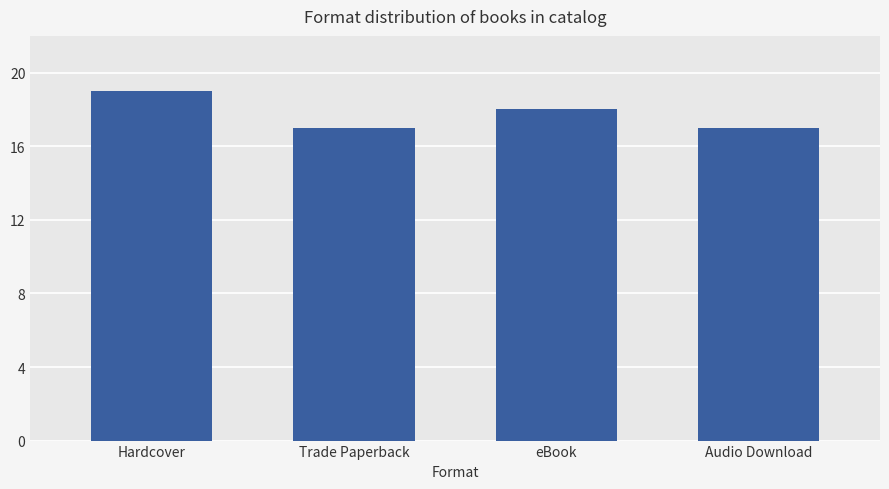

What is the greatest value displayed?

19